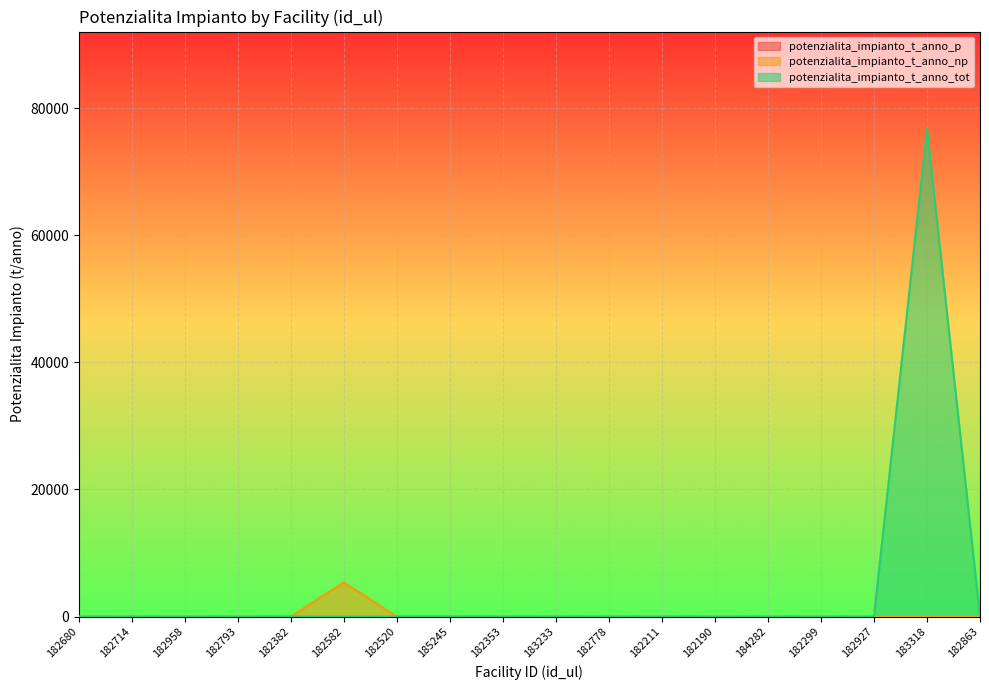

How many data points in potenzialita_impianto_t_anno_tot are above 0?

1